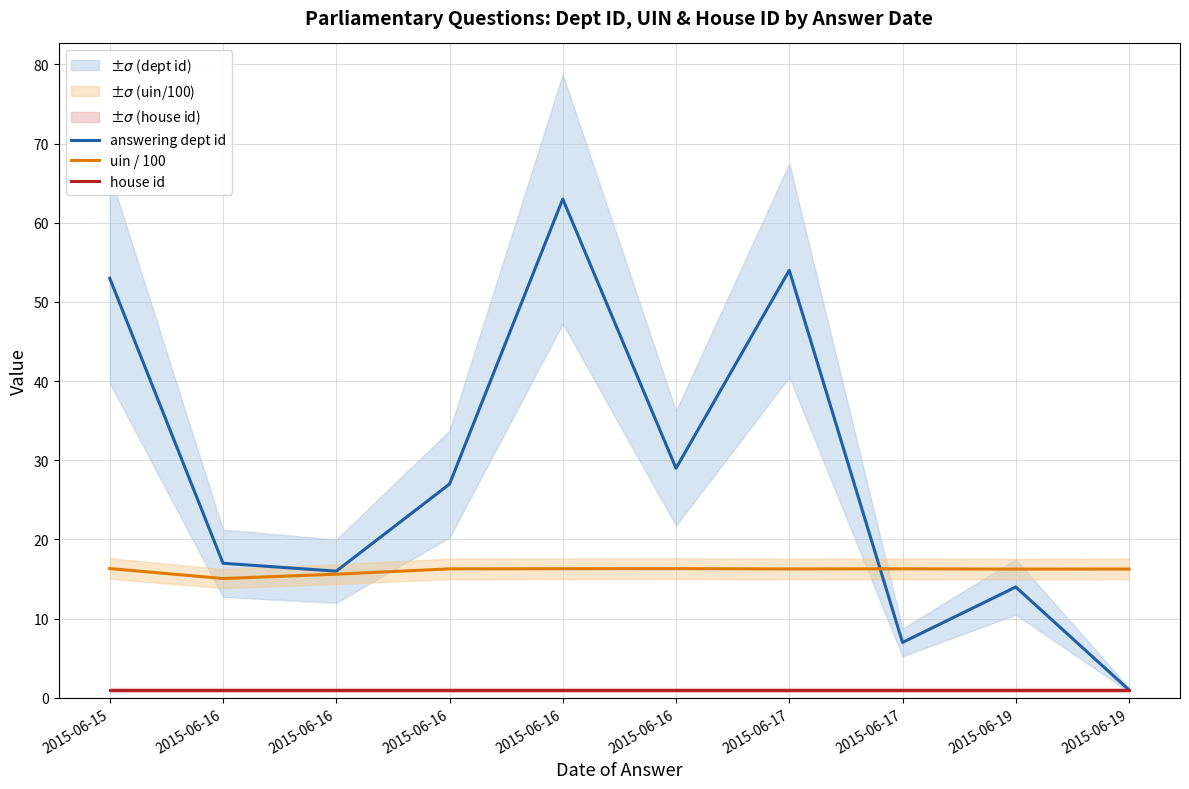

At which category does uin / 100 reach its first local valley?

2015-06-16